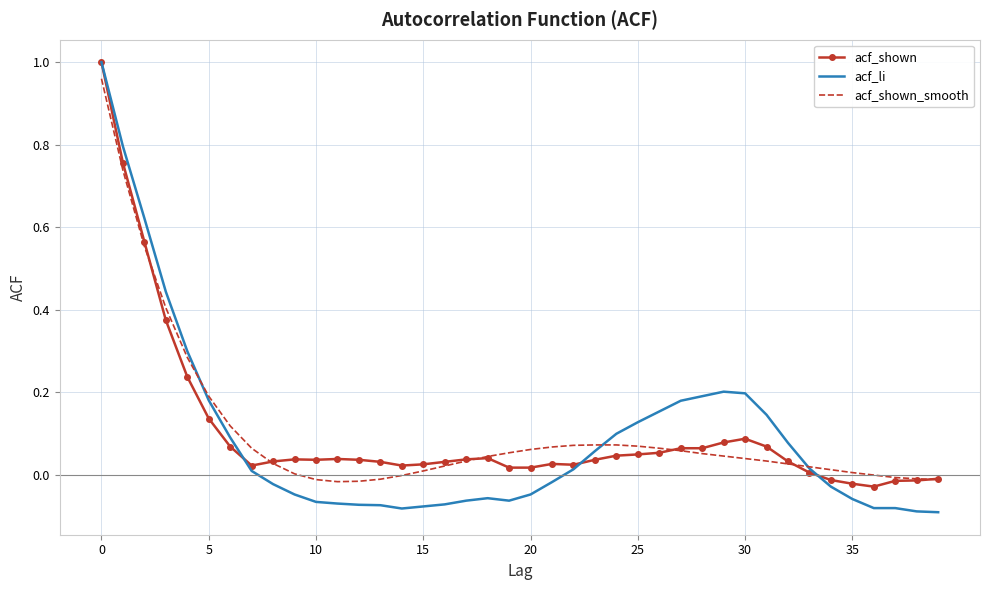

Which series has the largest range (max minus min)?

acf_li